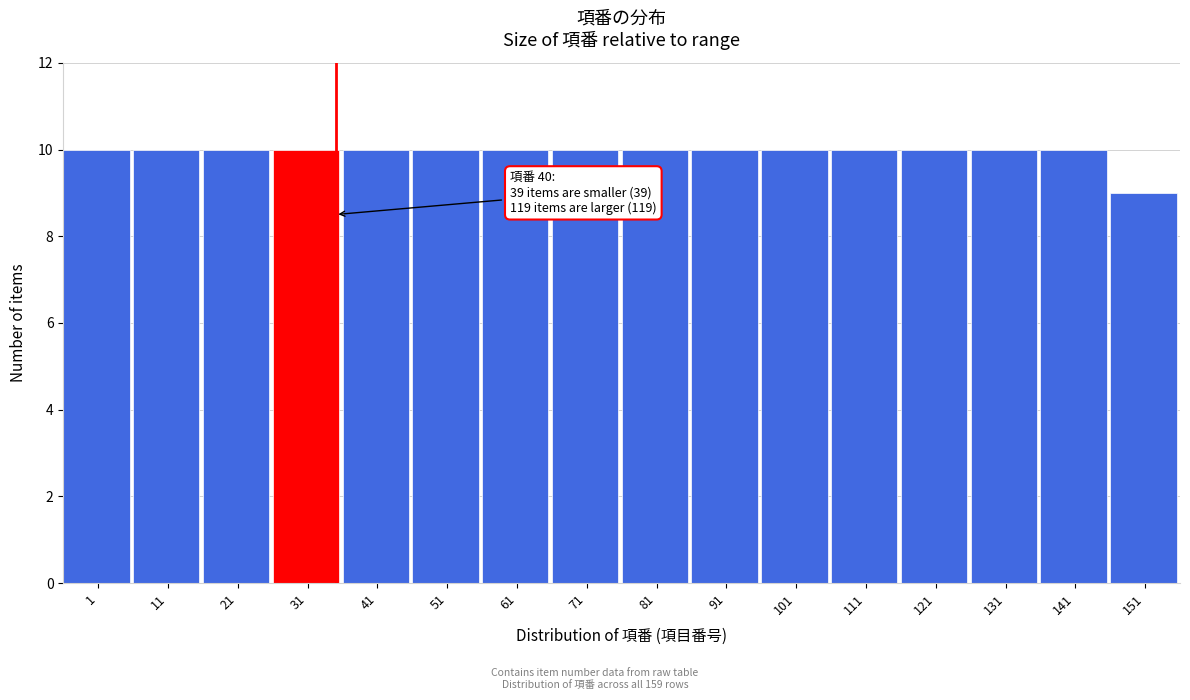

Reading left to right, transcribe all the data shown in this chart.

1=10	11=10	21=10	31=10	41=10	51=10	61=10	71=10	81=10	91=10	101=10	111=10	121=10	131=10	141=10	151=9